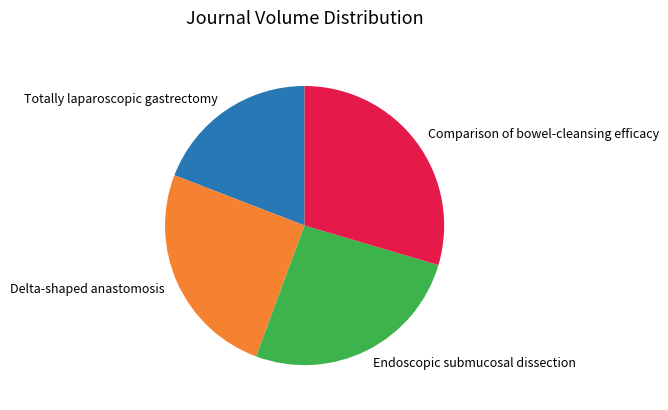

Rank the categories by value from highest to lowest.

Comparison of bowel-cleansing efficacy, Endoscopic submucosal dissection, Delta-shaped anastomosis, Totally laparoscopic gastrectomy